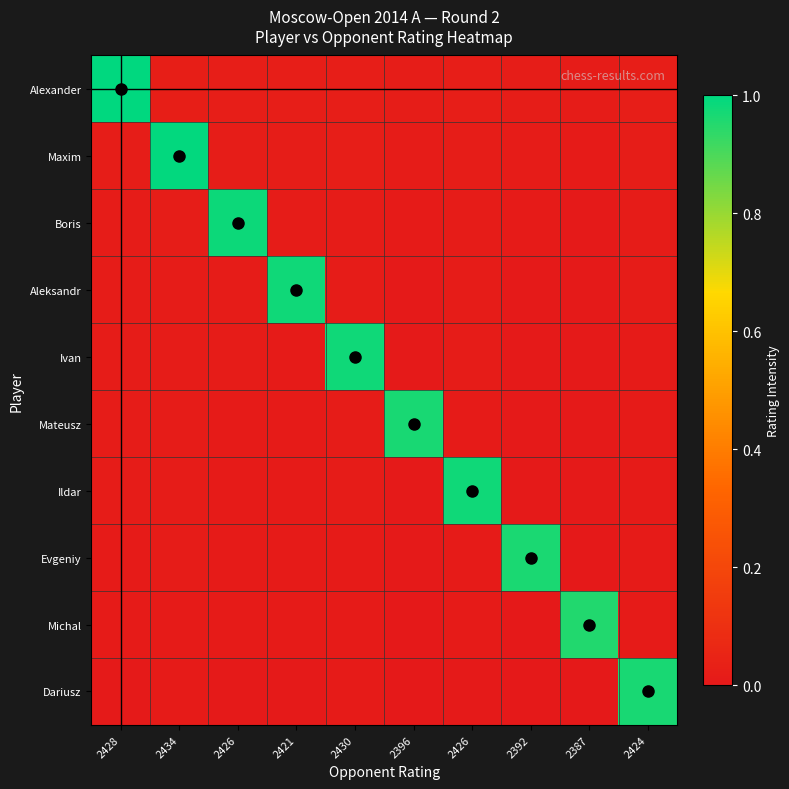

What is the total value across all series at 2430?

1.1